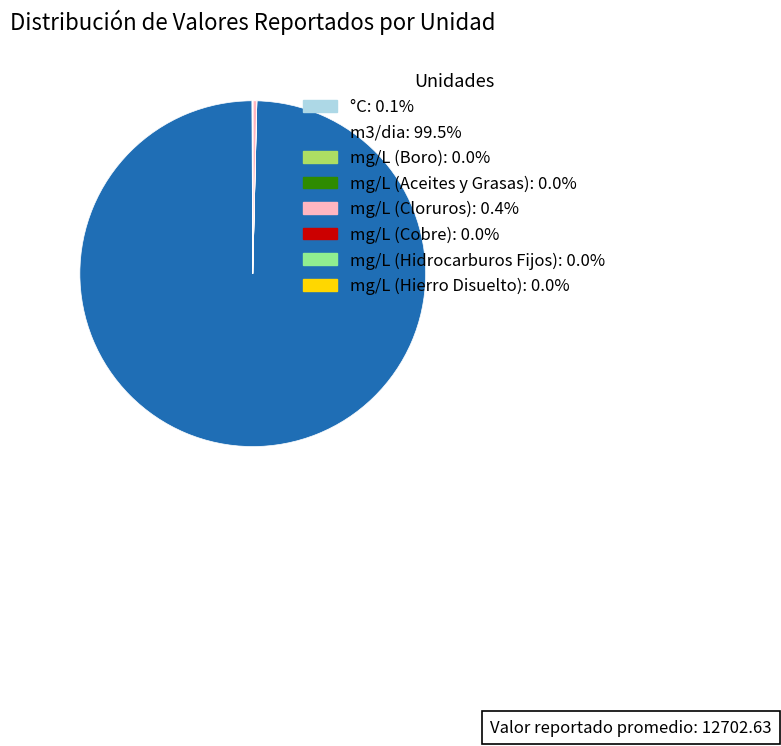

Is there a majority slice in this chart?

Yes